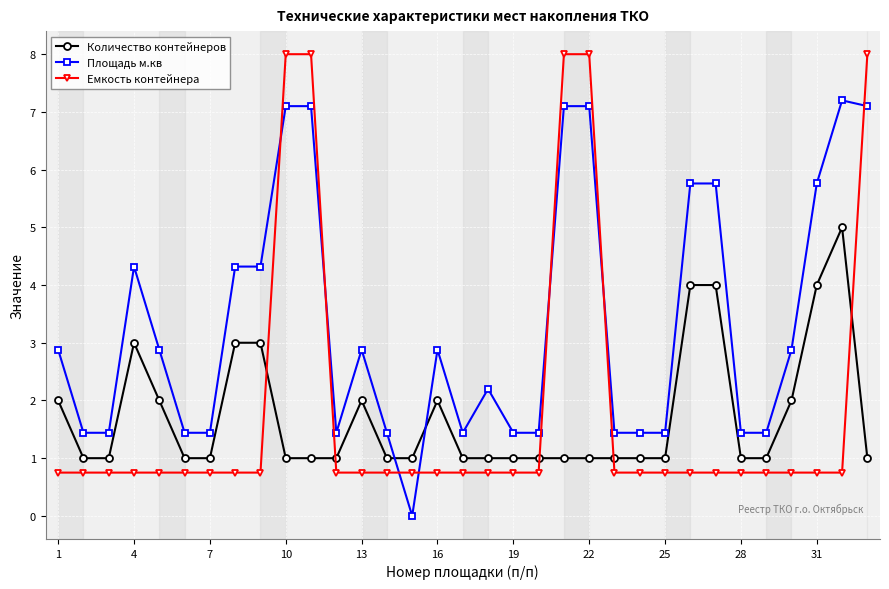

Which series has the largest total across all categories?

Площадь м.кв